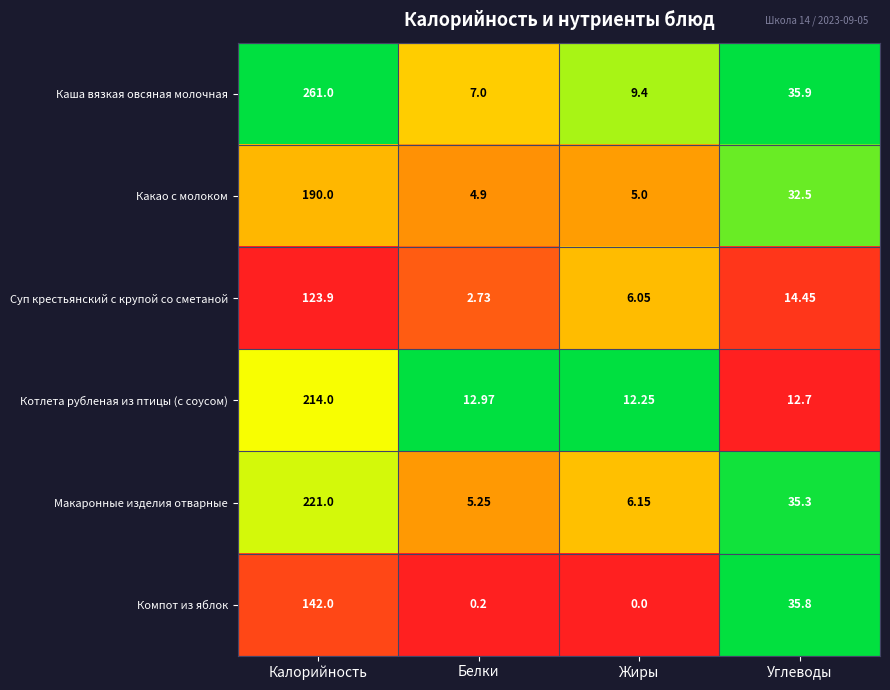

How many distinct data groups are displayed?

6